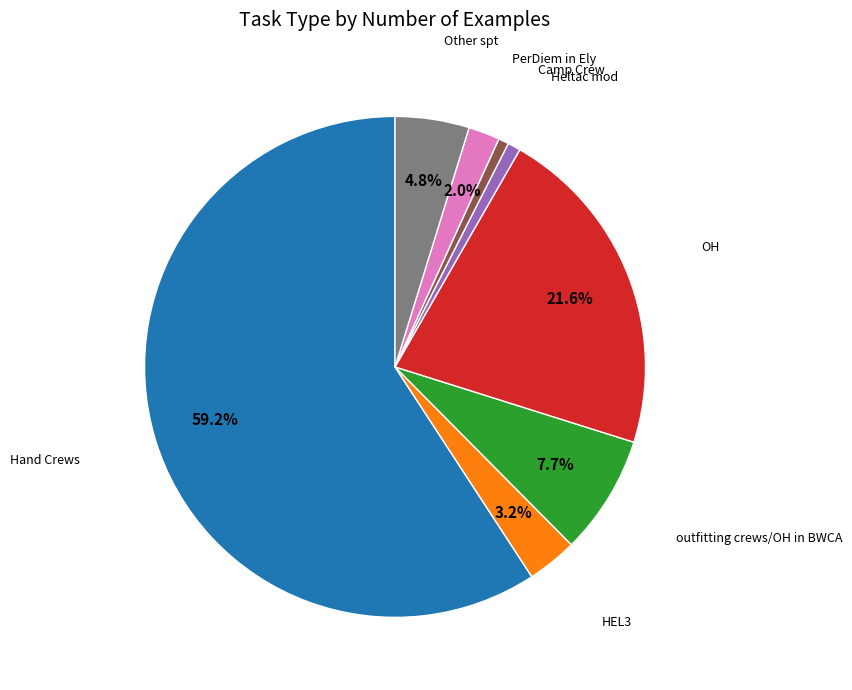

To the nearest percent, what is the average slice percentage?

12%